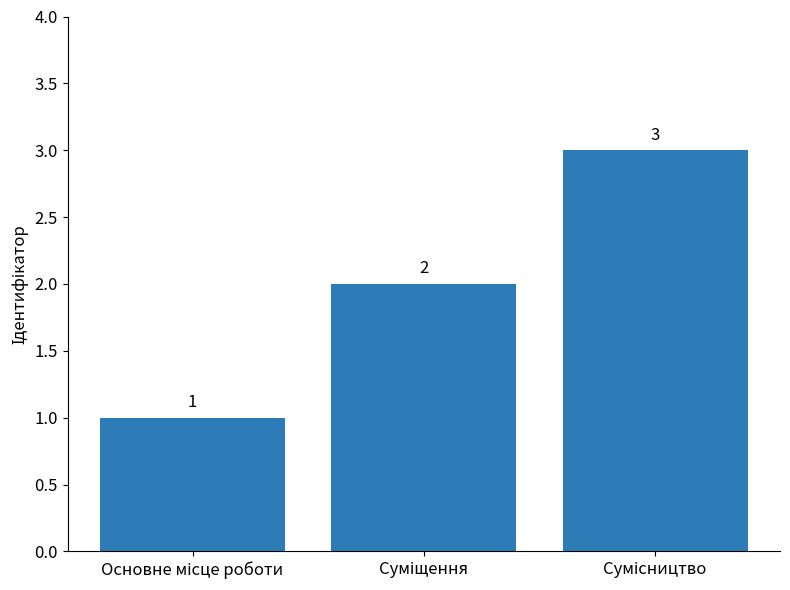

What is the sum of all values?

6